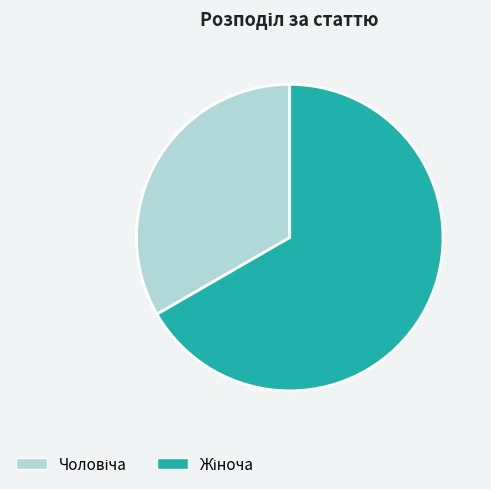

Count the number of slices in the pie.

2